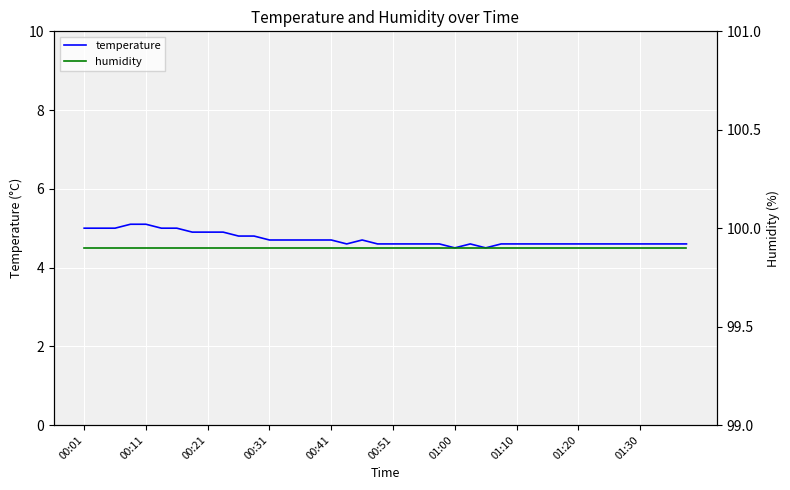

What is the minimum value for temperature?

4.5